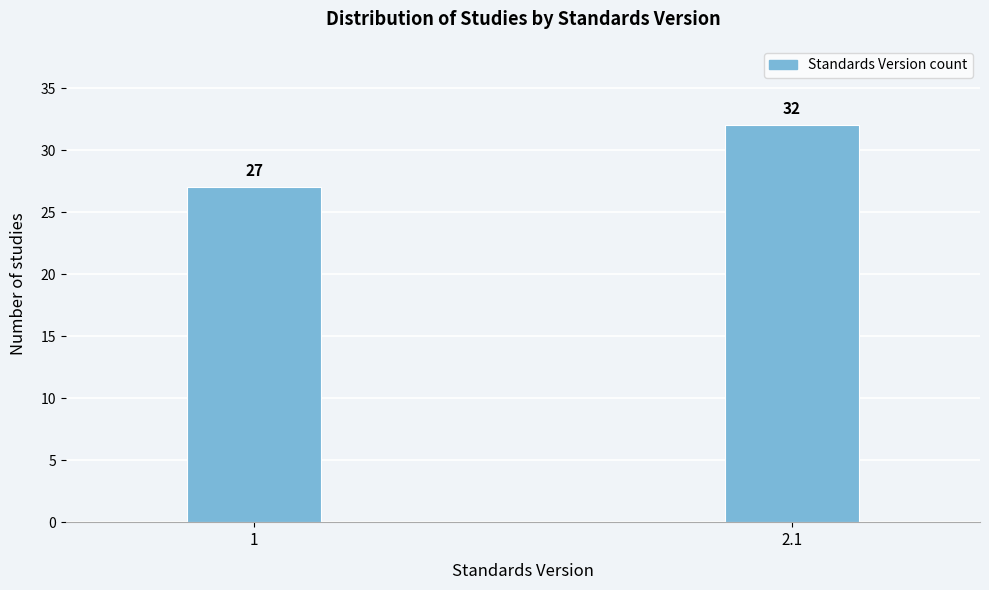

Reading left to right, transcribe all the data shown in this chart.

1=27	2.1=32